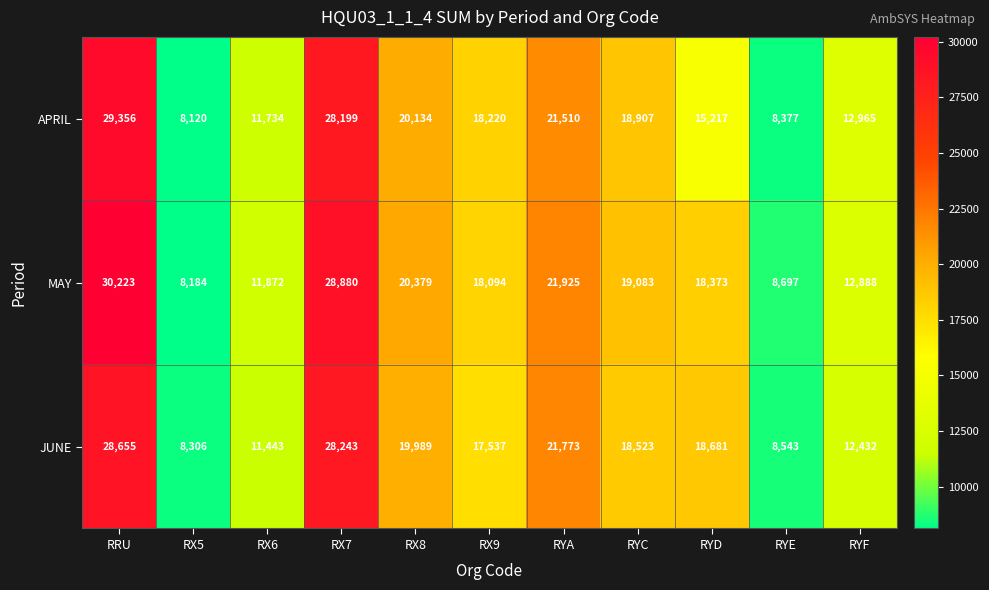

Which series has the largest total across all categories?

MAY